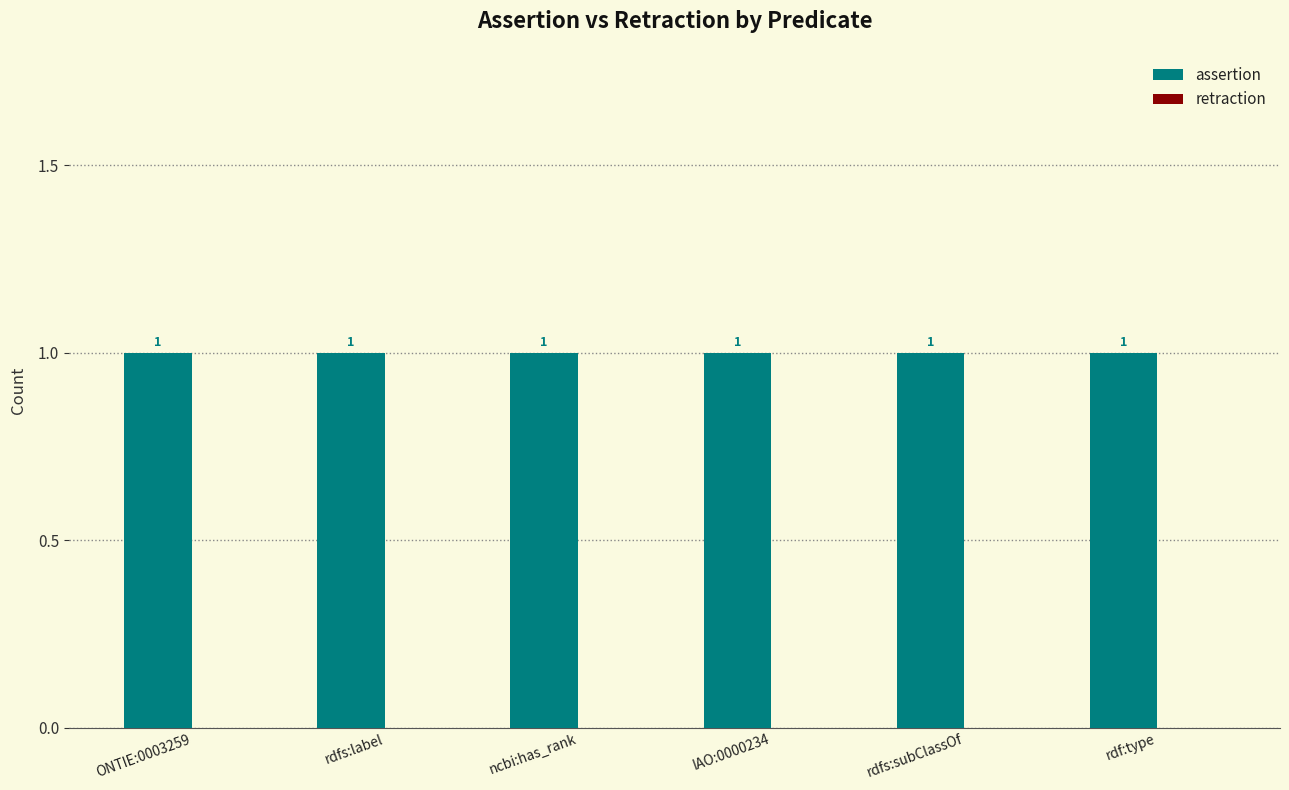

At rdf:type, list the series in order from smallest to largest.

retraction, assertion